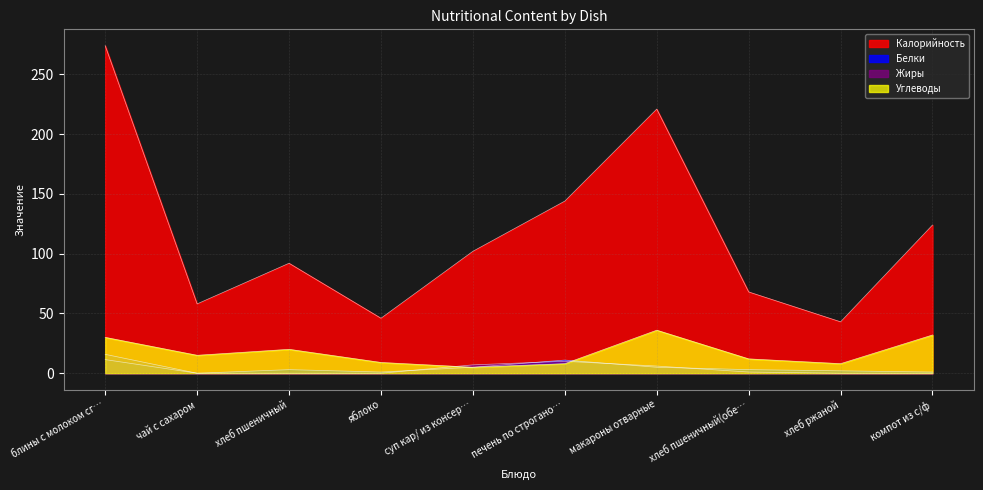

Rank the series by their maximum value, from lowest to highest.

Белки, Жиры, Углеводы, Калорийность